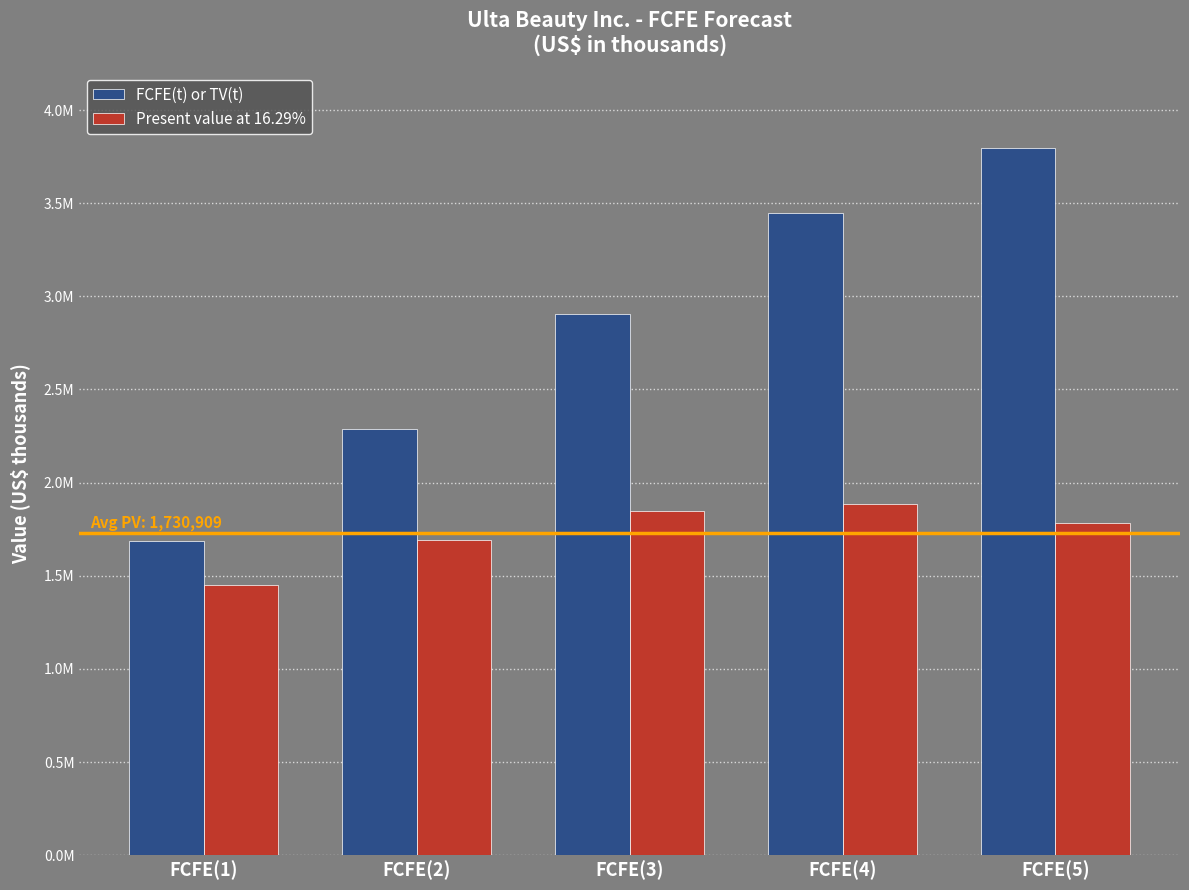

List the labels in order of Present value at 16.29% value, largest first.

FCFE(4), FCFE(3), FCFE(5), FCFE(2), FCFE(1)